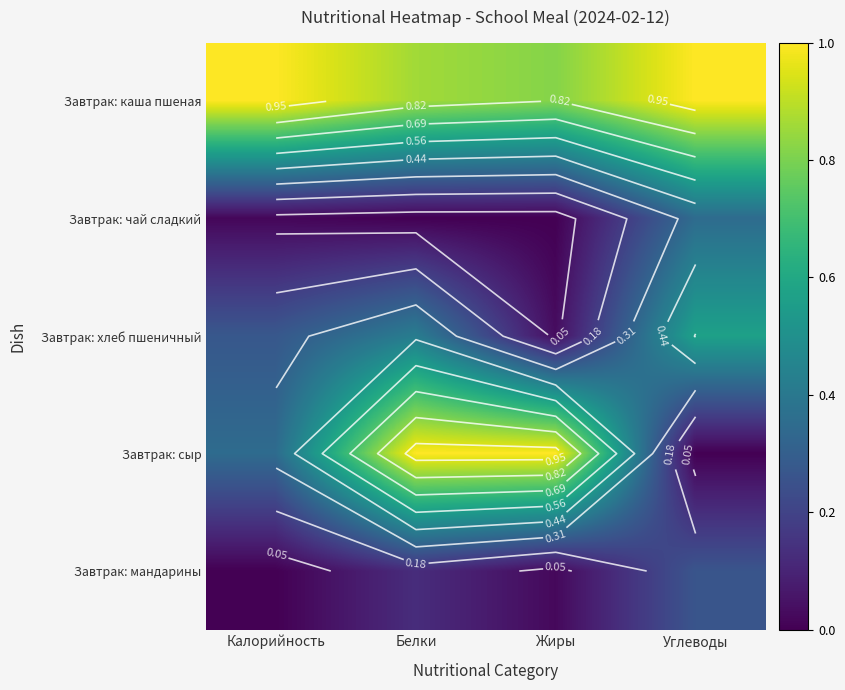

What is the sum of all Завтрак: каша пшеная values?

3.7